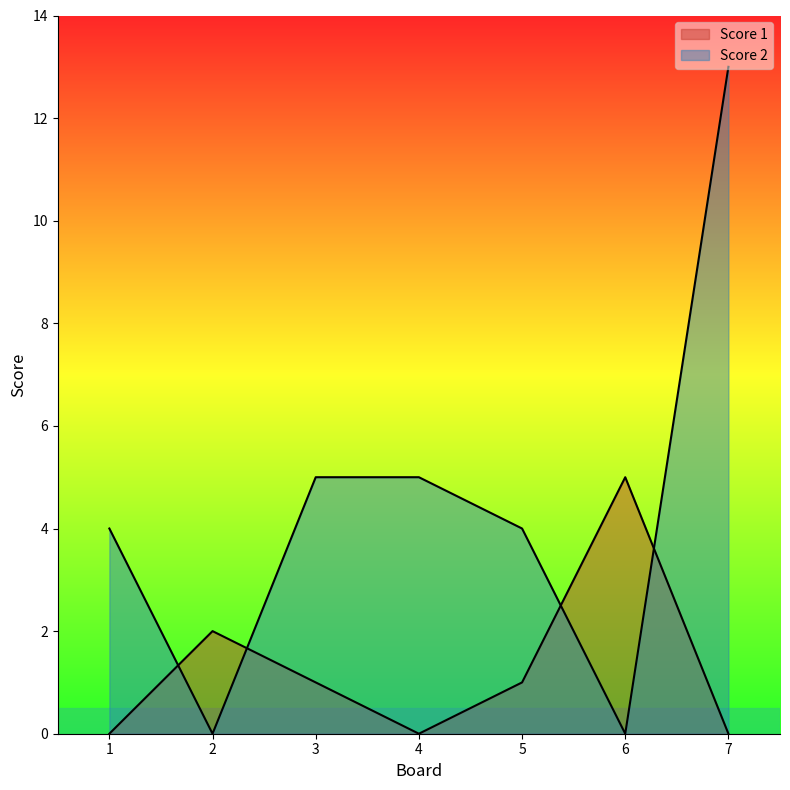

Does the chart have visible grid lines?

No